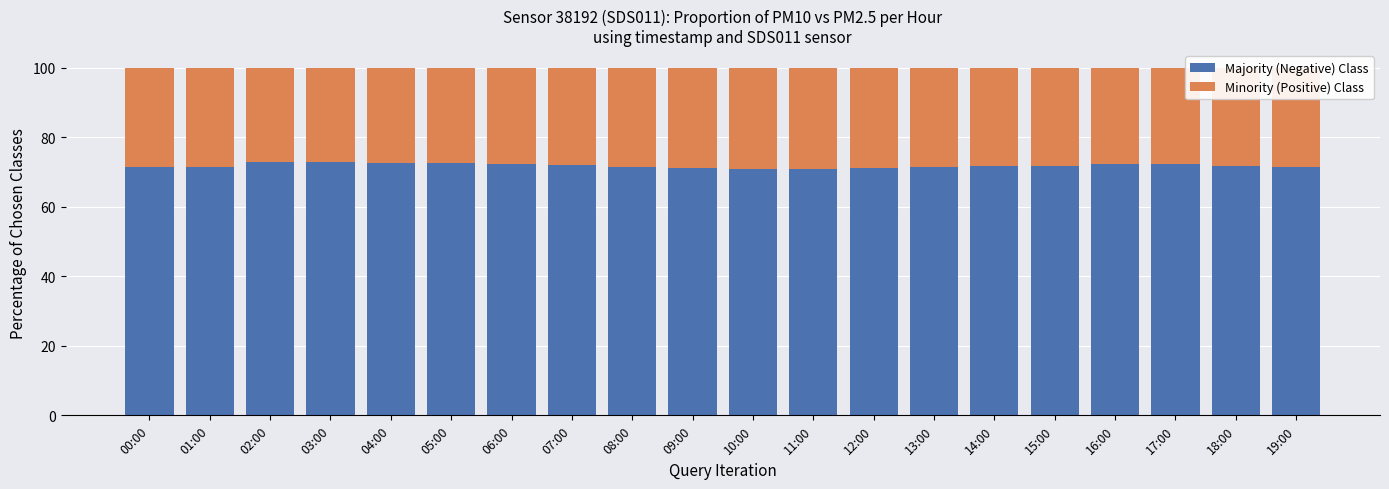

Count the number of categories in the chart.

20